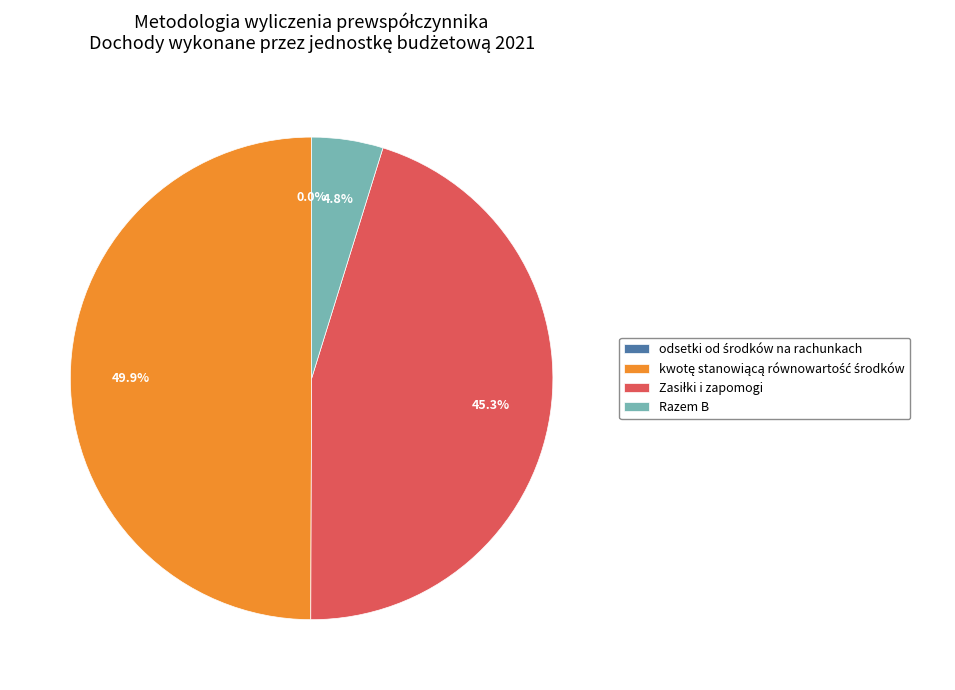

Between kwotę stanowiącą równowartość środków and odsetki od środków na rachunkach, which is larger?

kwotę stanowiącą równowartość środków